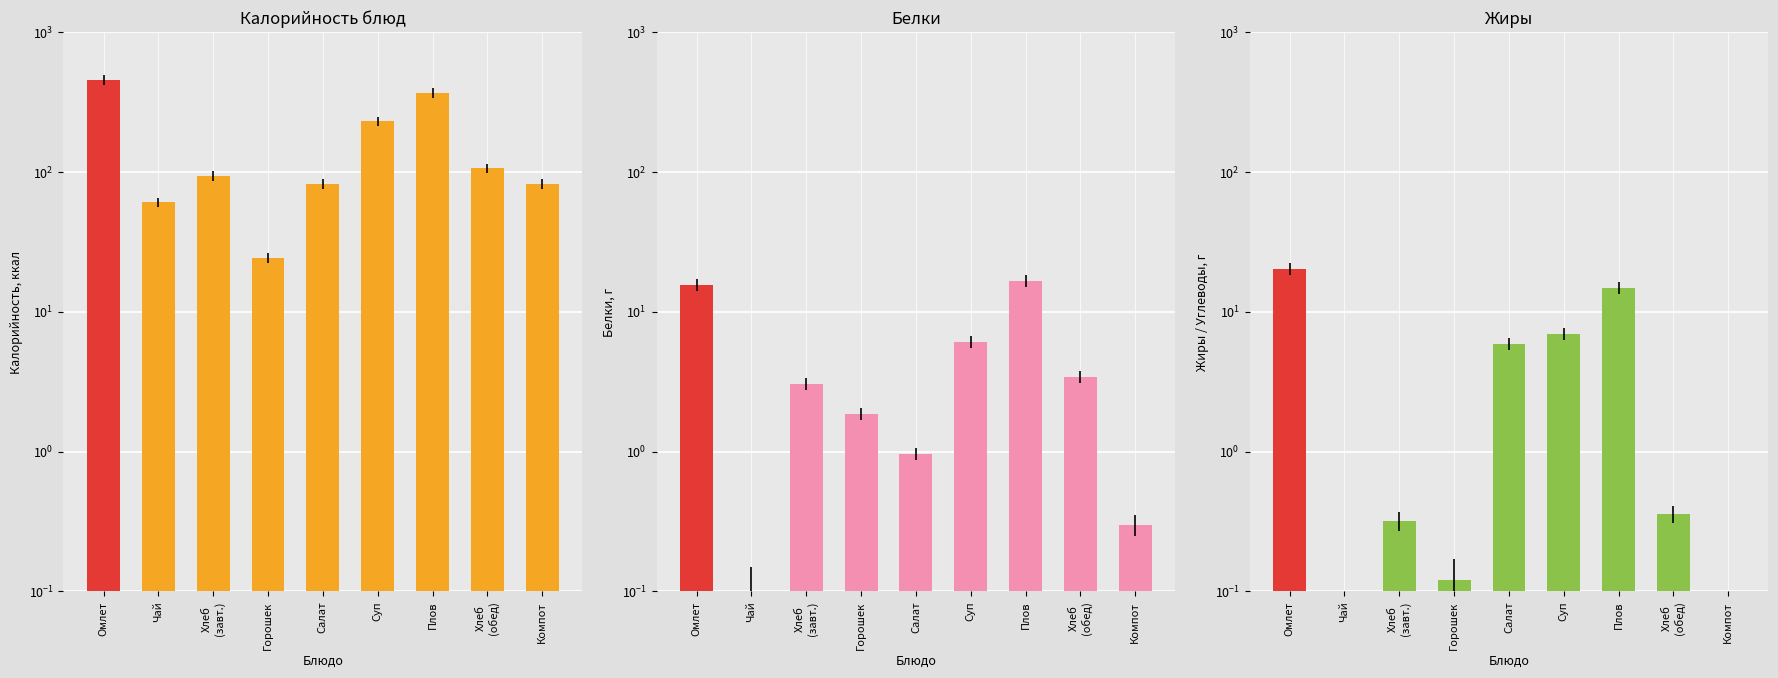

Does the chart contain stacked bars?

No